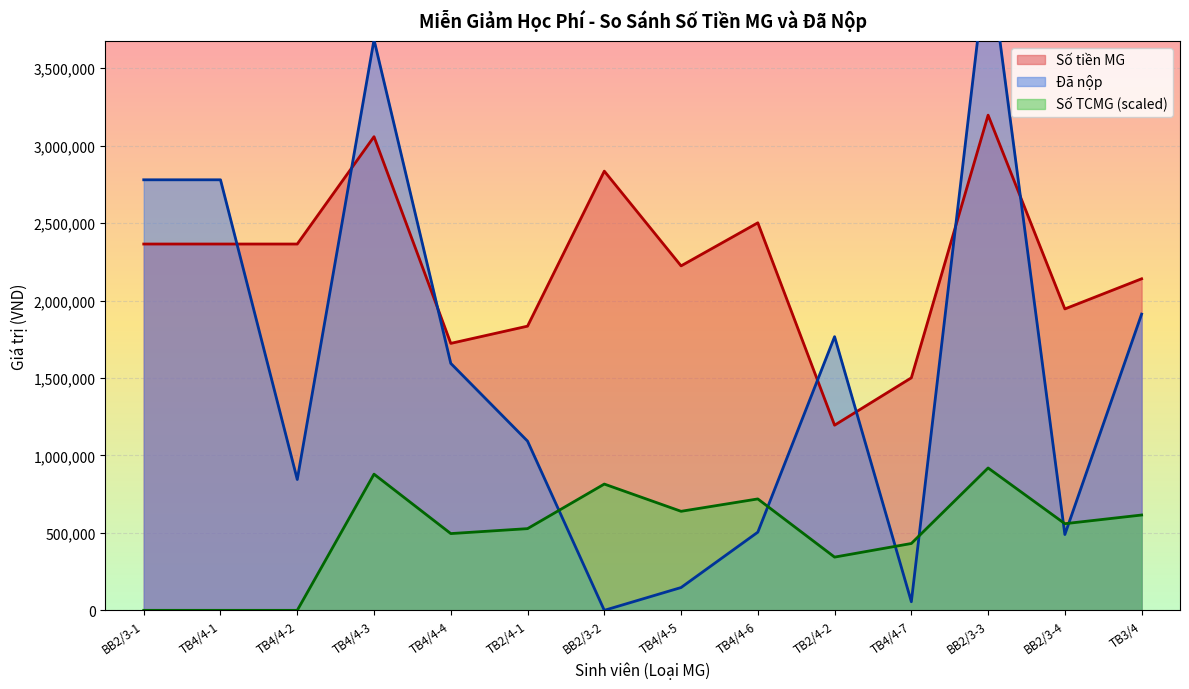

The value of Số TCMG (scaled) at TB4/4-7 is 431595.0. True or false?

True